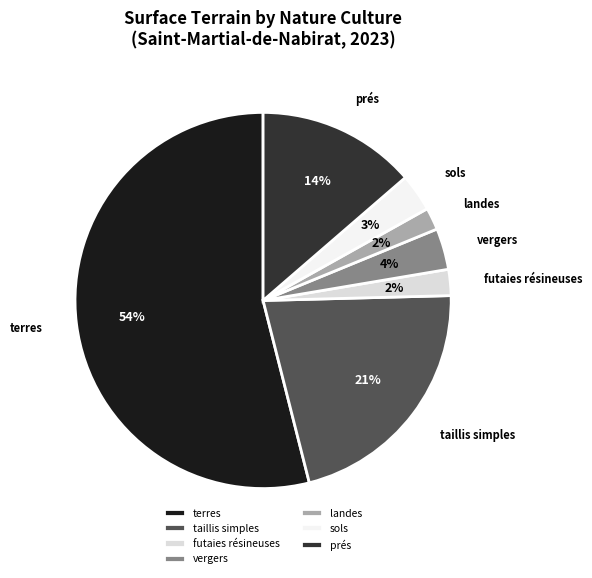

Count the number of slices in the pie.

7